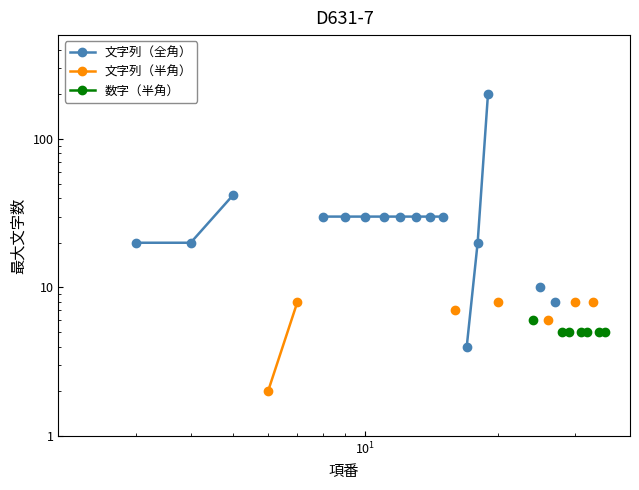

How many lines are shown in the chart?

3